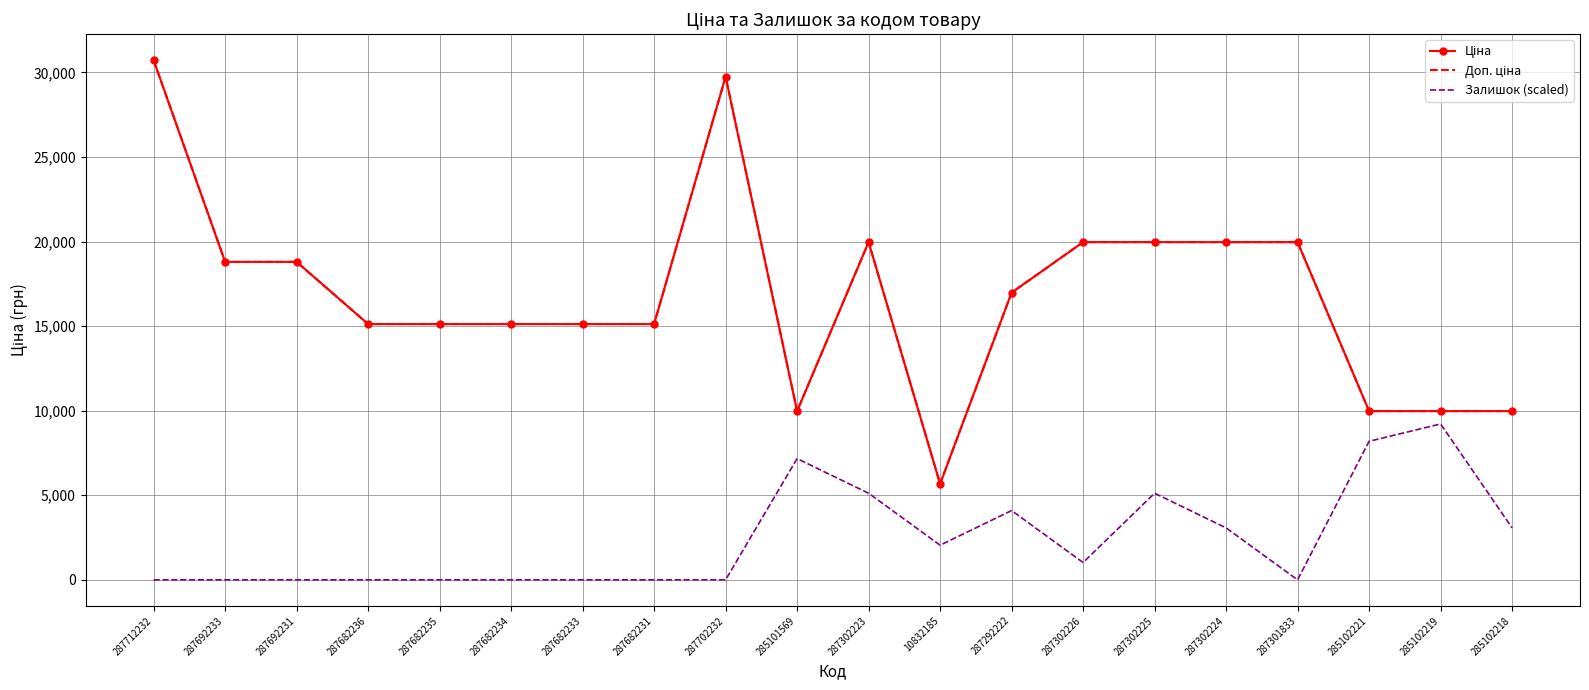

True or false: Ціна has a value of 15120.0 at 287682233.

True